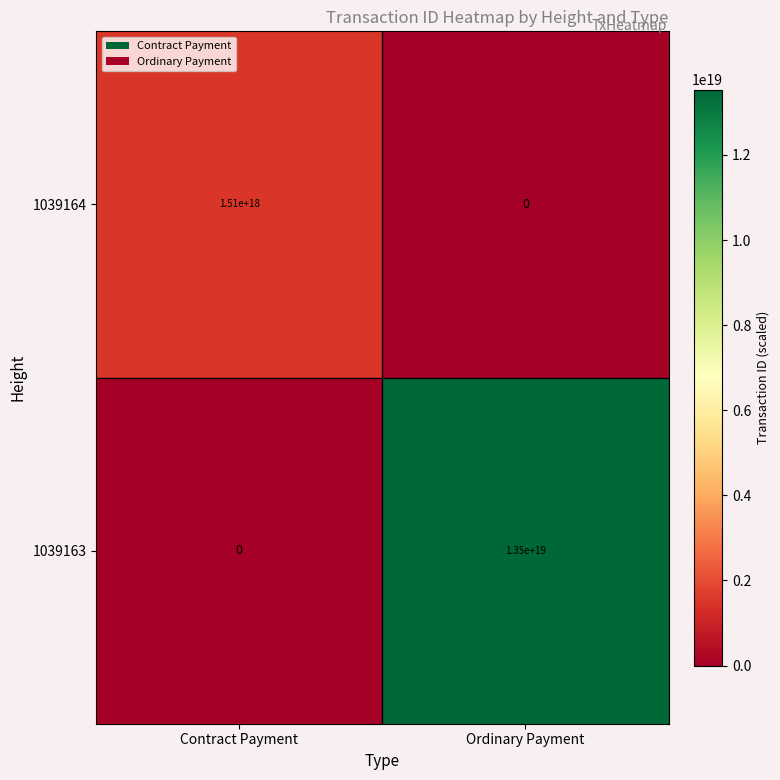

List the series in order of their overall mean, lowest first.

1039164, 1039163